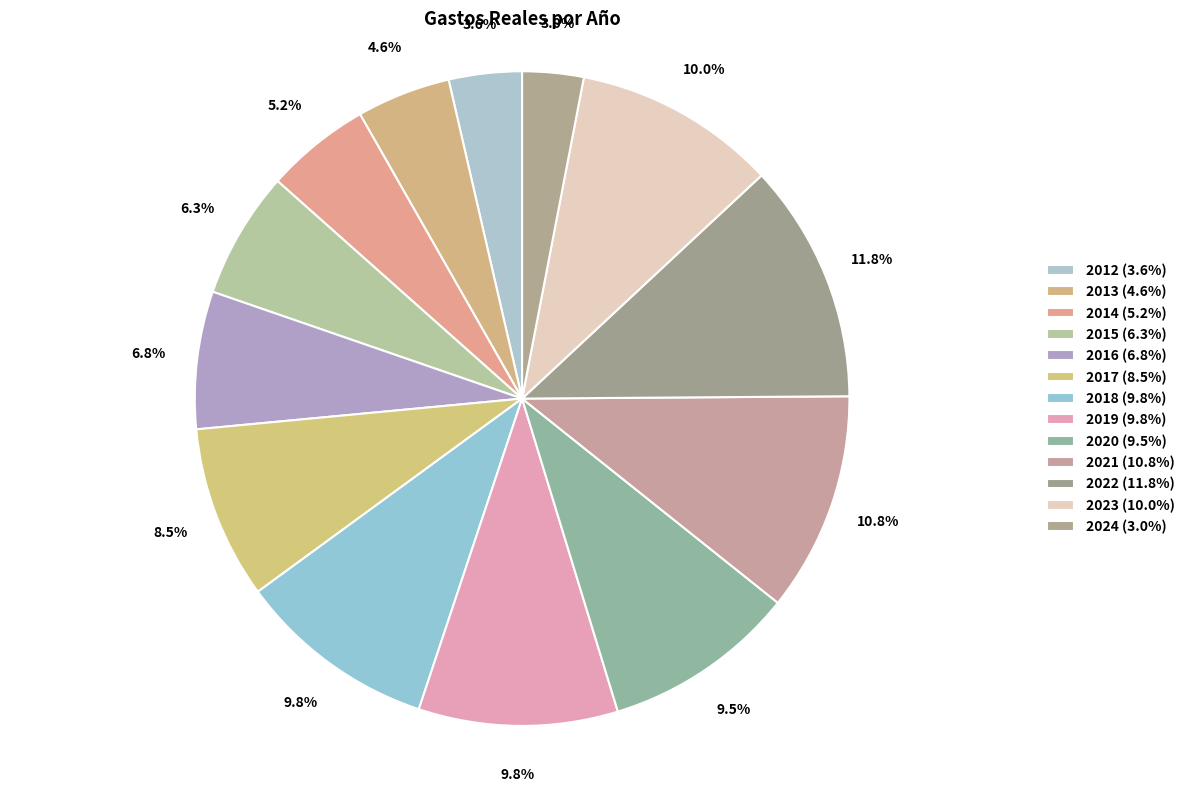

How many segments does this pie chart have?

13